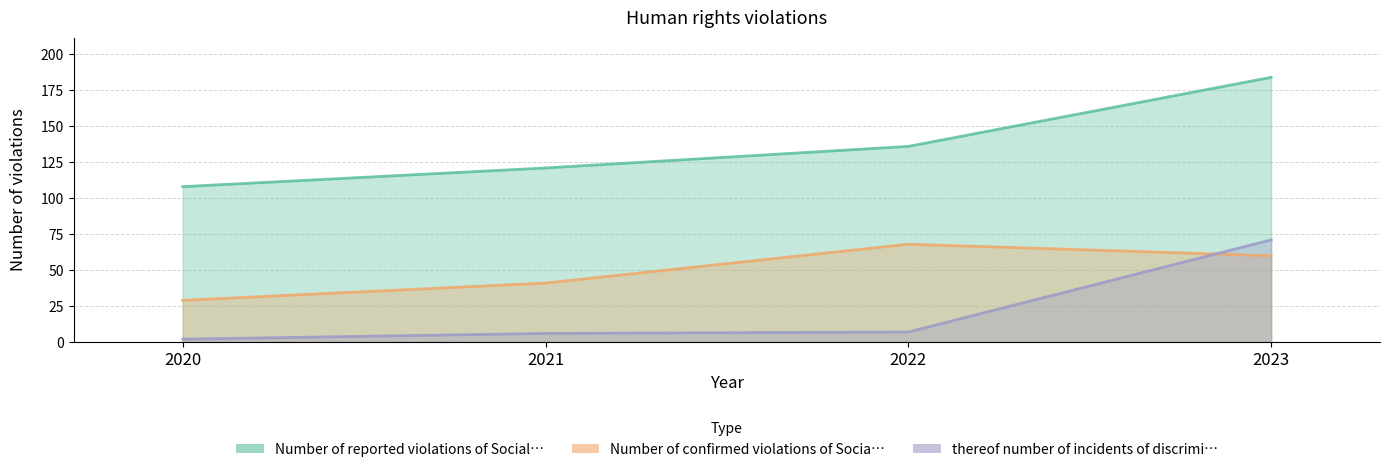

Where is Number of reported violations of Social… nearest to the value 146?

2022